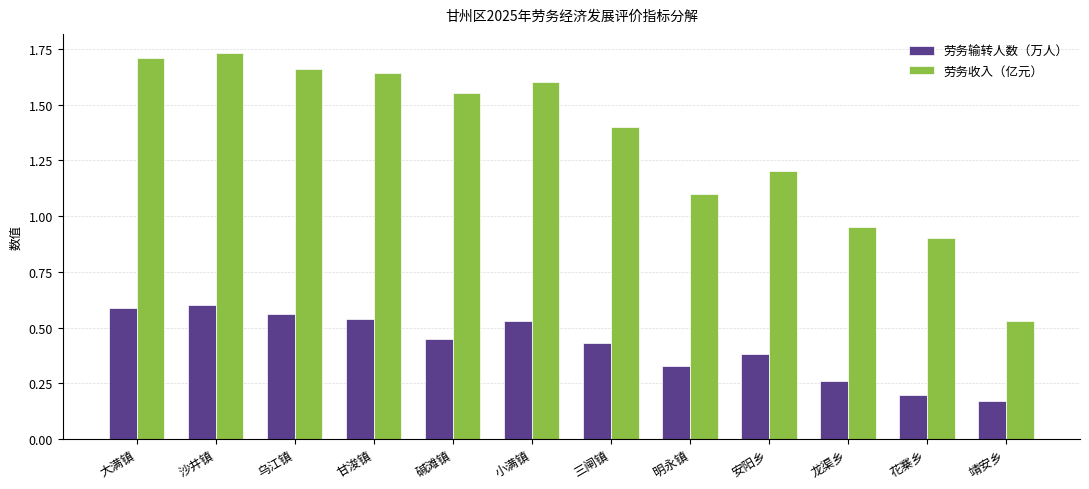

At how many categories does at least one series exceed 0?

12